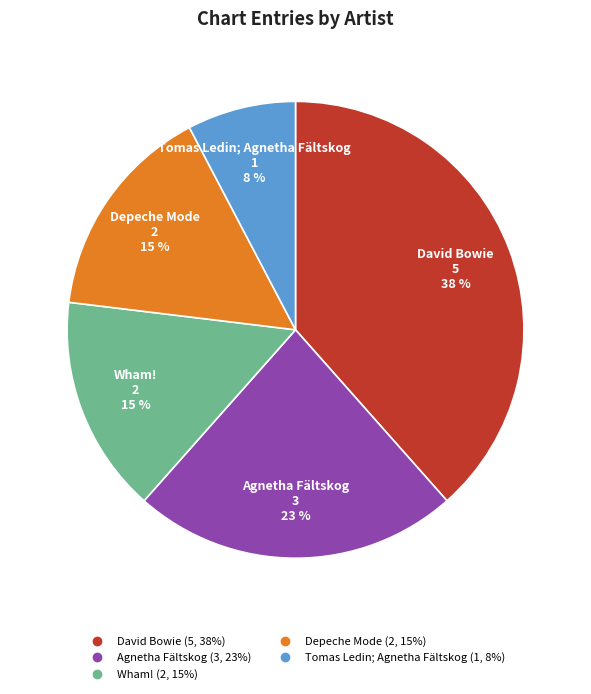

How many segments does this pie chart have?

5